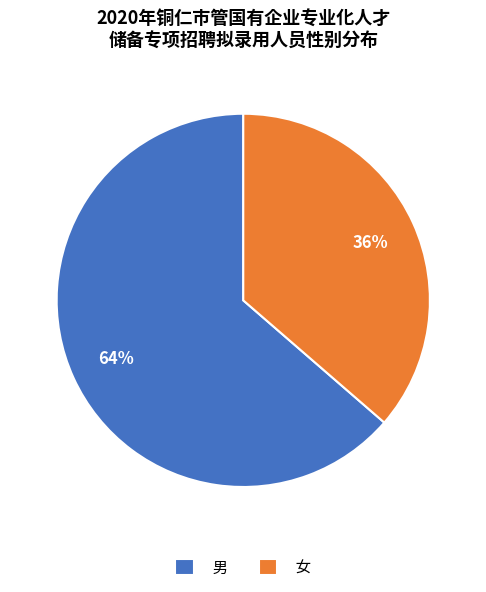

Is it true that 女 is 28% of the pie?

False